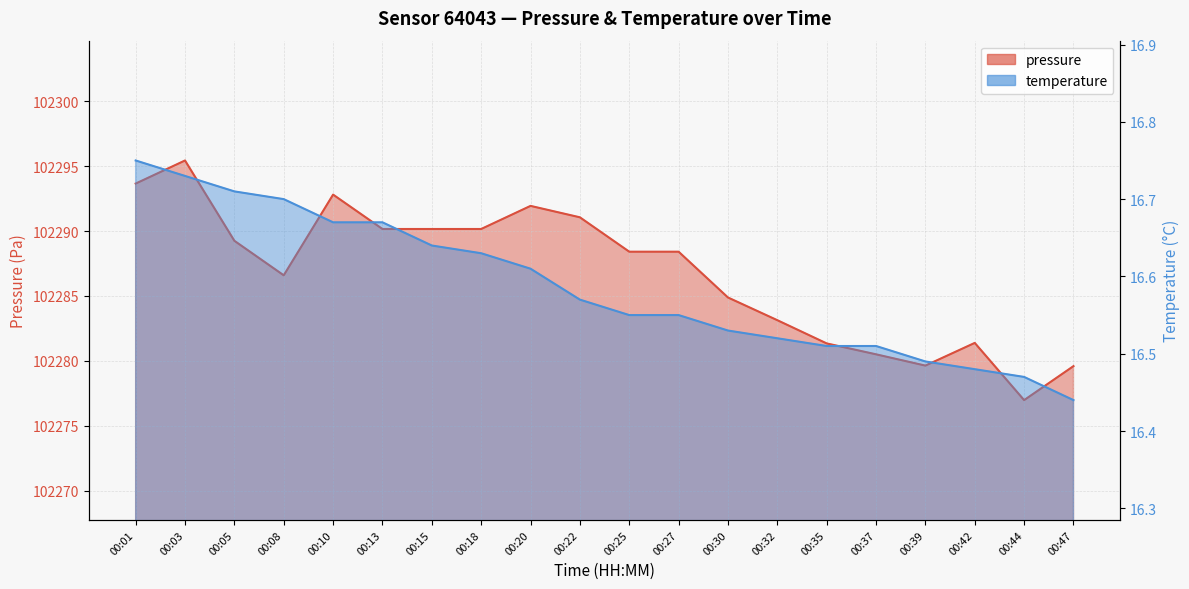

What are all the series names shown in the legend?

pressure, temperature